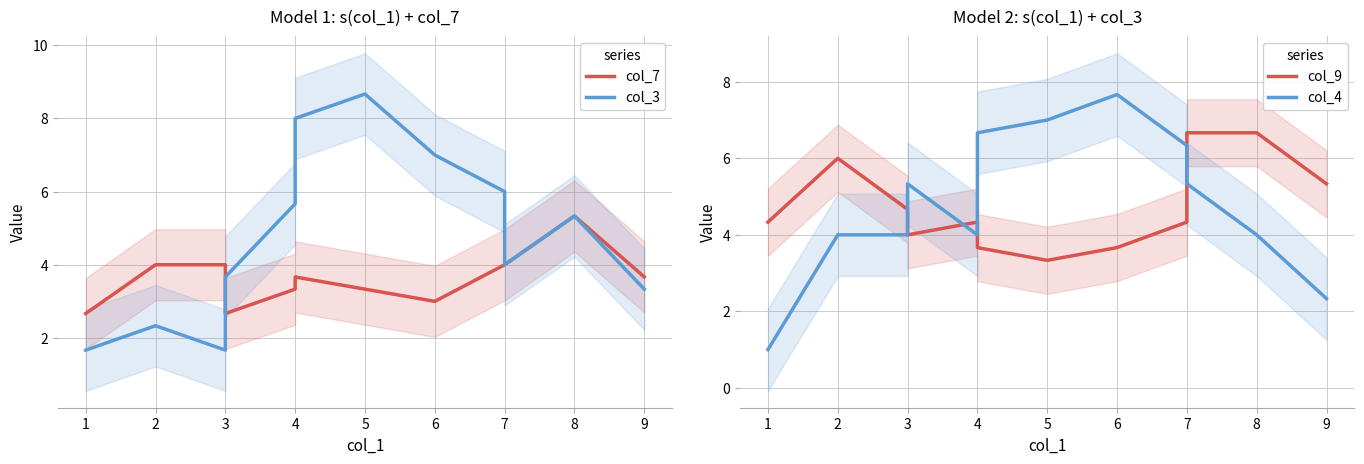

At which category is the sum across all series the highest?

6